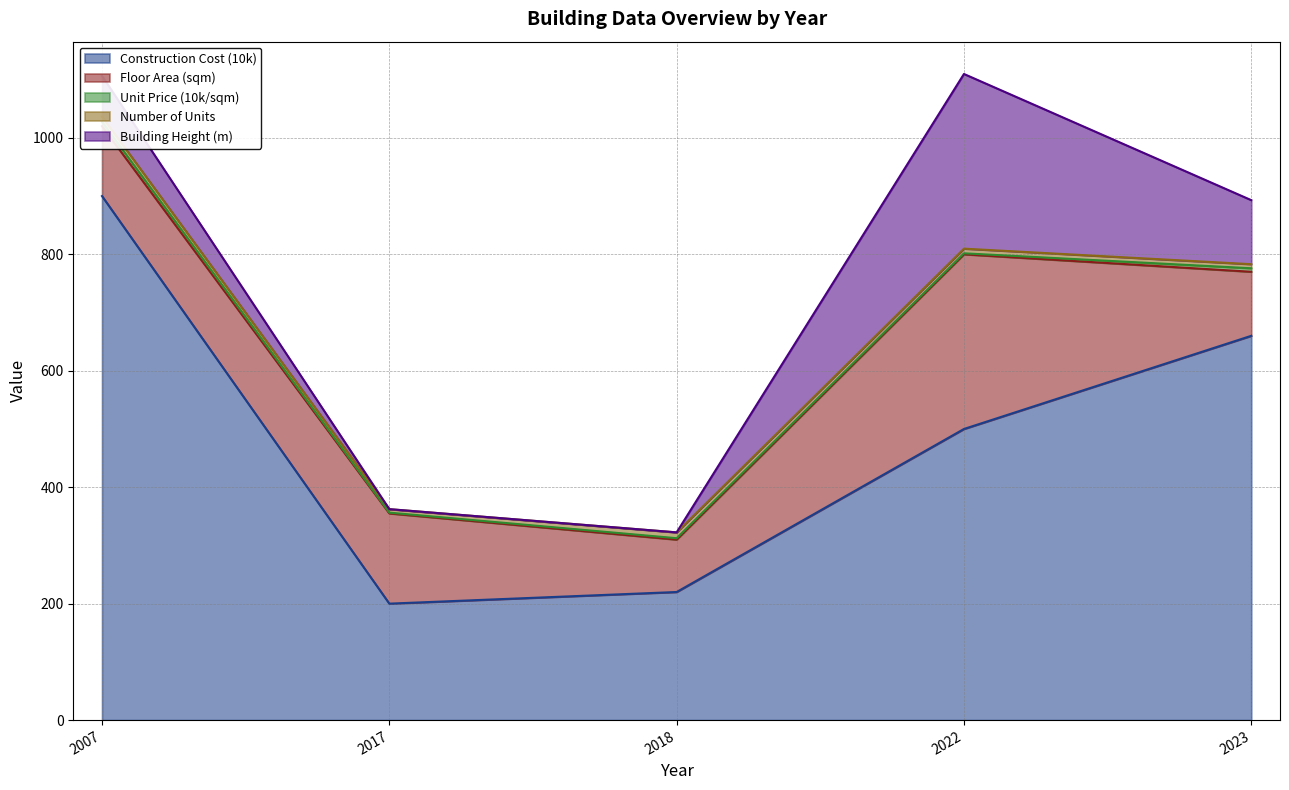

Reading right to left, extract all data points from this chart.

Construction Cost (10k): 2023=660.0	2022=500.0	2018=220.0	2017=200.0	2007=900.0
Floor Area (sqm): 2023=110.0	2022=300.0	2018=90.0	2017=155.0	2007=120.0
Unit Price (10k/sqm): 2023=6.0	2022=1.7	2018=2.4	2017=1.3	2007=7.5
Number of Units: 2023=7.0	2022=8.0	2018=10.0	2017=6.0	2007=9.0
Building Height (m): 2023=110.0	2022=300.0	2018=0.0	2017=0.0	2007=70.0